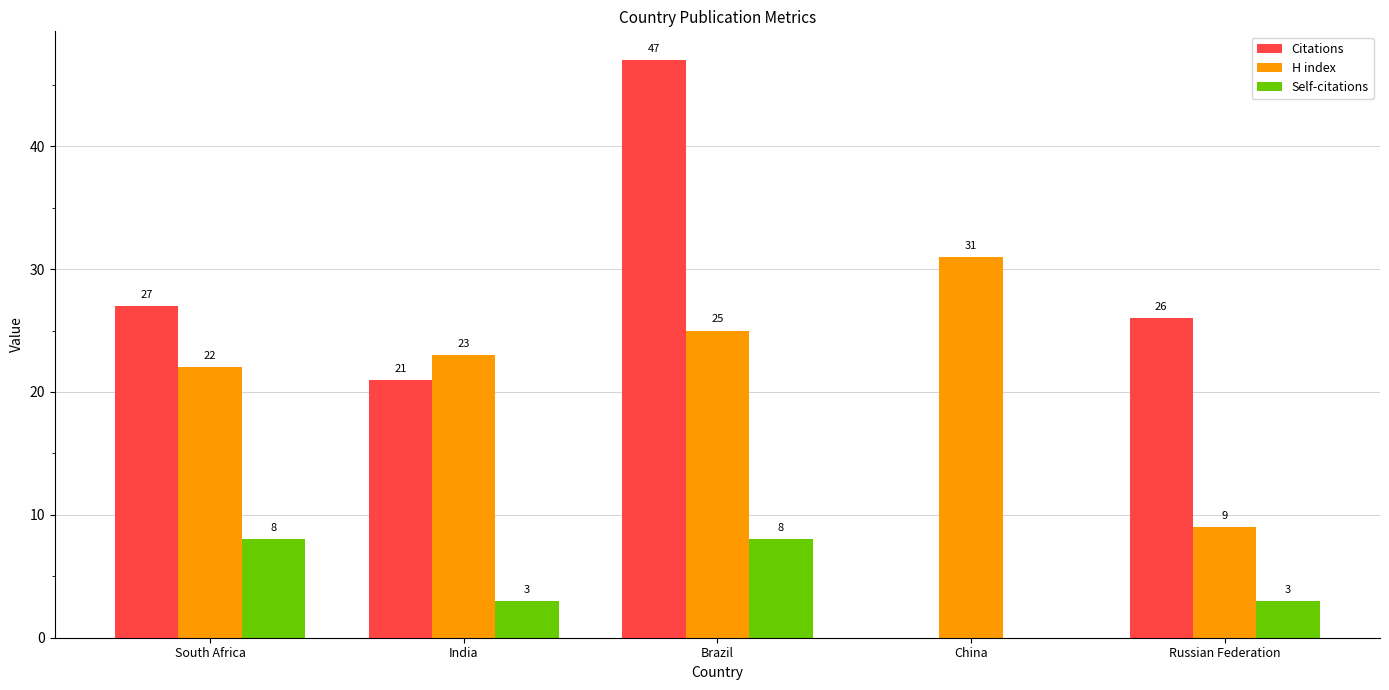

At which category is the sum across all series the highest?

Brazil